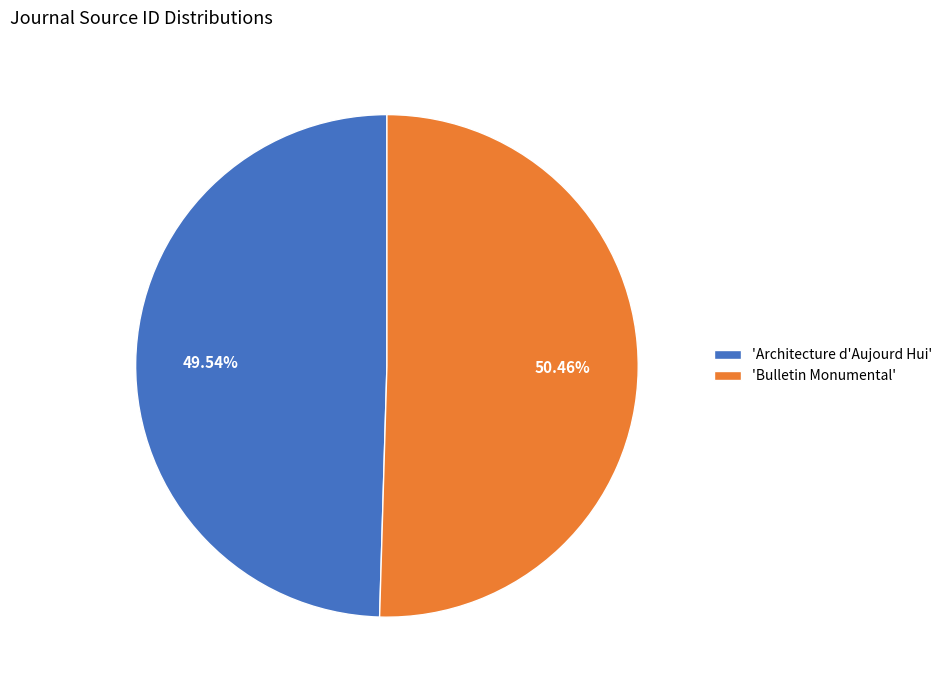

Which slice is the largest?

'Bulletin Monumental'